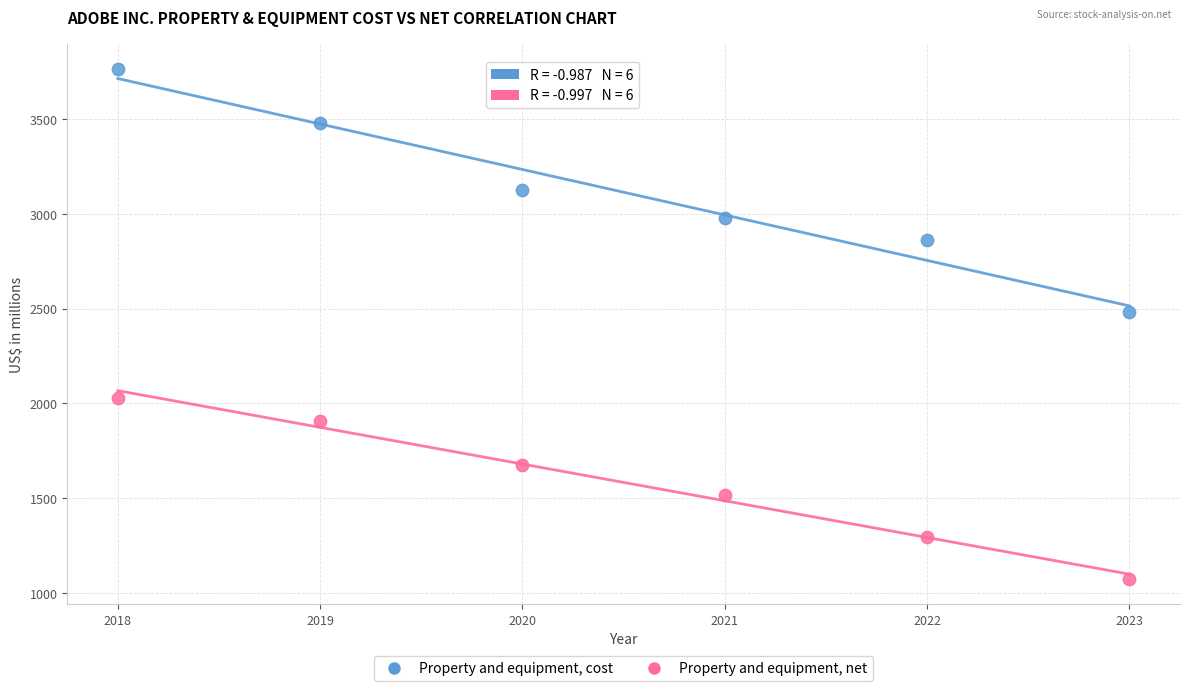

Which series has the largest Y range (max minus min)?

Property and equipment, cost